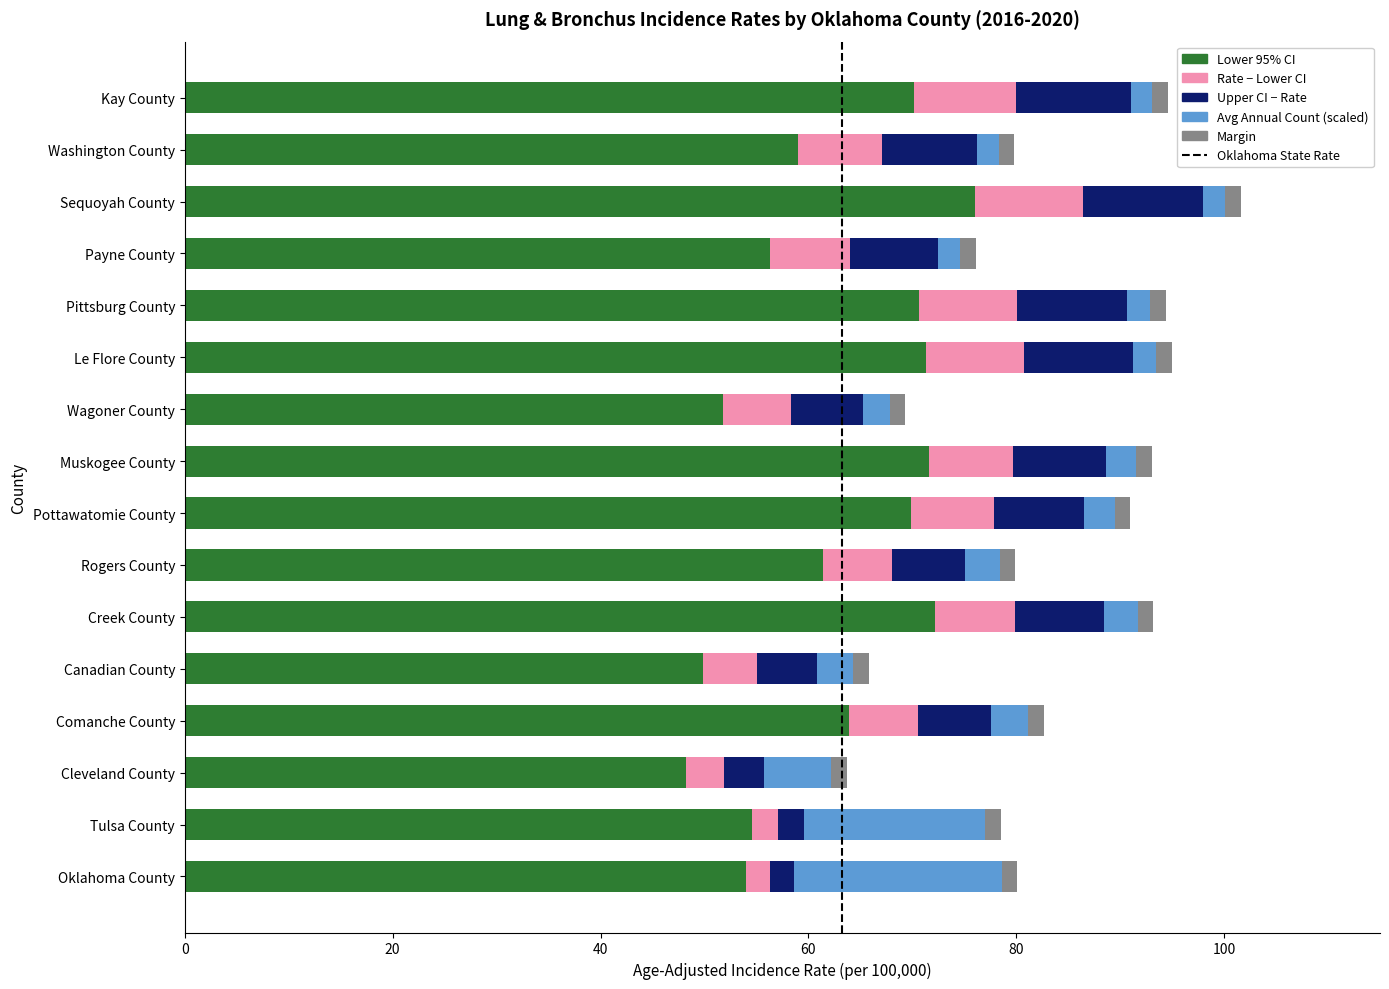

What is the average value of the Lower 95% CI series?

62.6